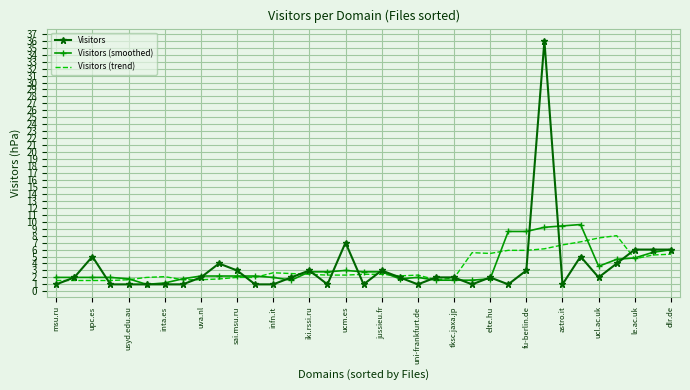

List the series in order of their peak value, highest first.

Visitors, Visitors (smoothed), Visitors (trend)